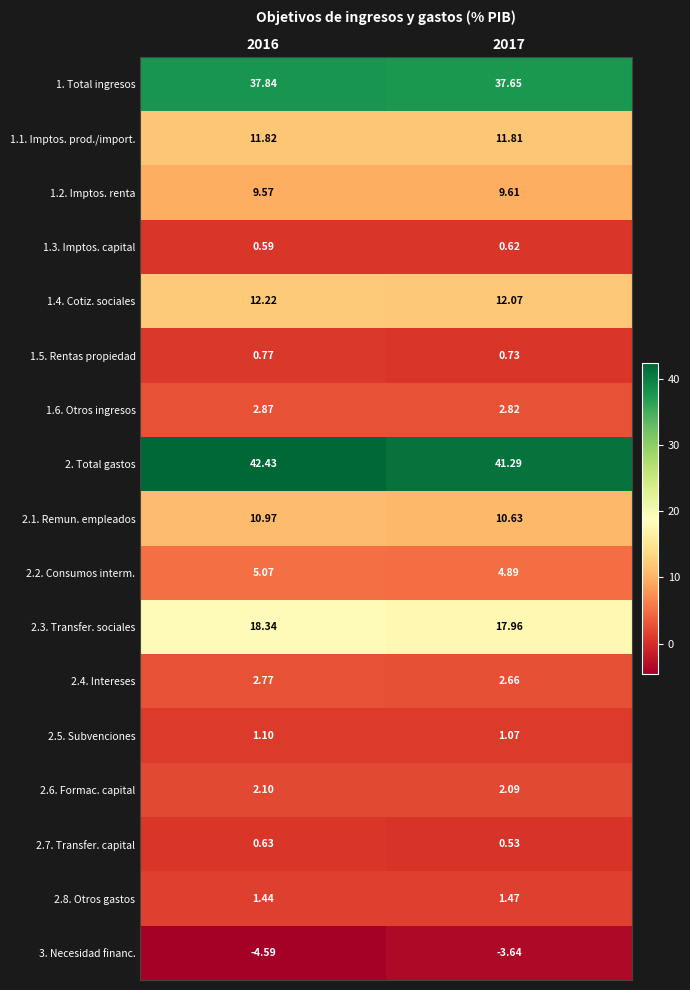

Is the value of 2.8. Otros gastos at 2016 greater than the value of 1.2. Imptos. renta at 2017?

No